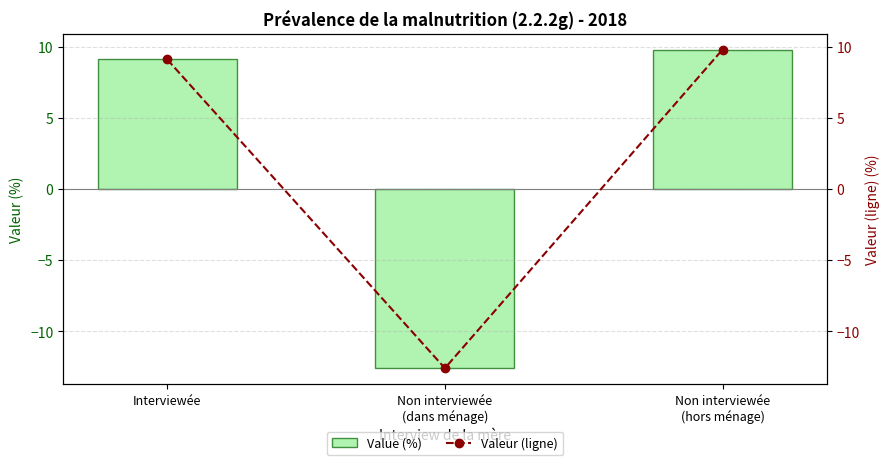

What are all the series names shown in the legend?

Value (%), Valeur (ligne)